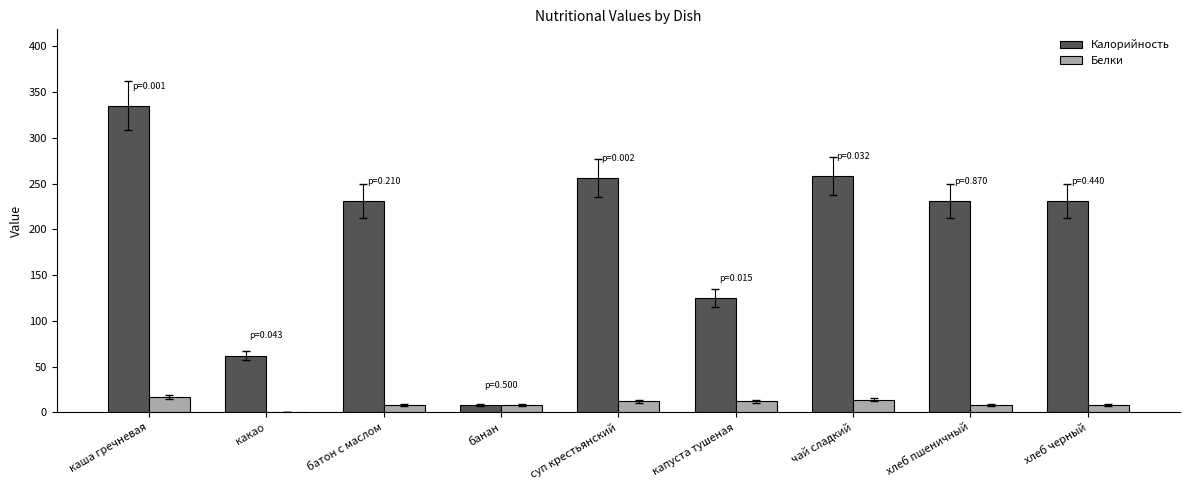

What is the greatest value displayed?

335